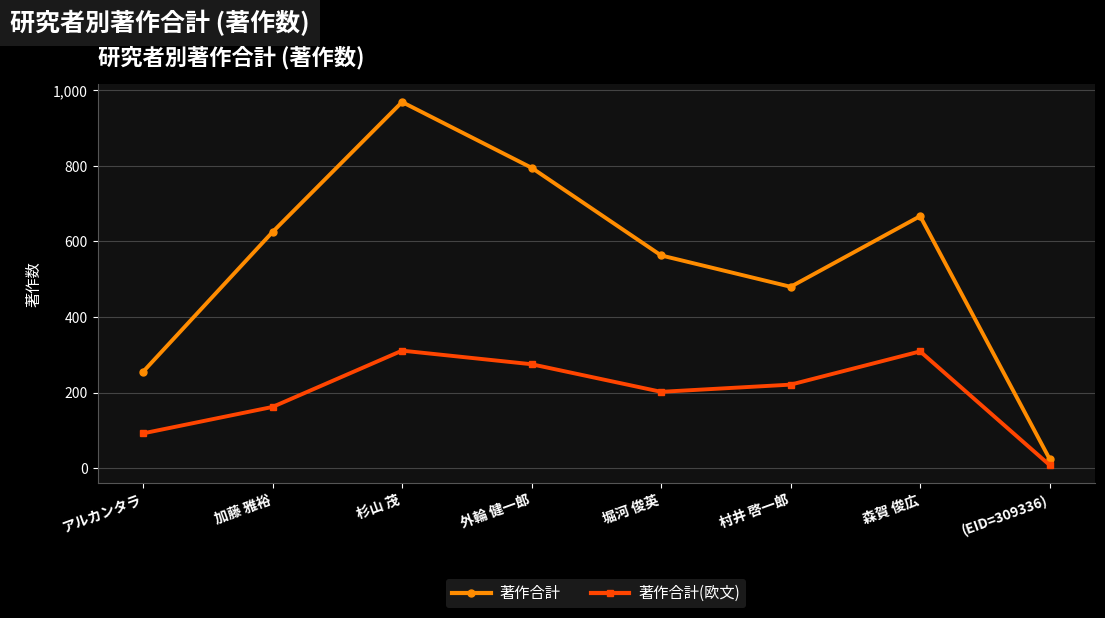

What is the label of the 7th point from the right?

加藤 雅裕